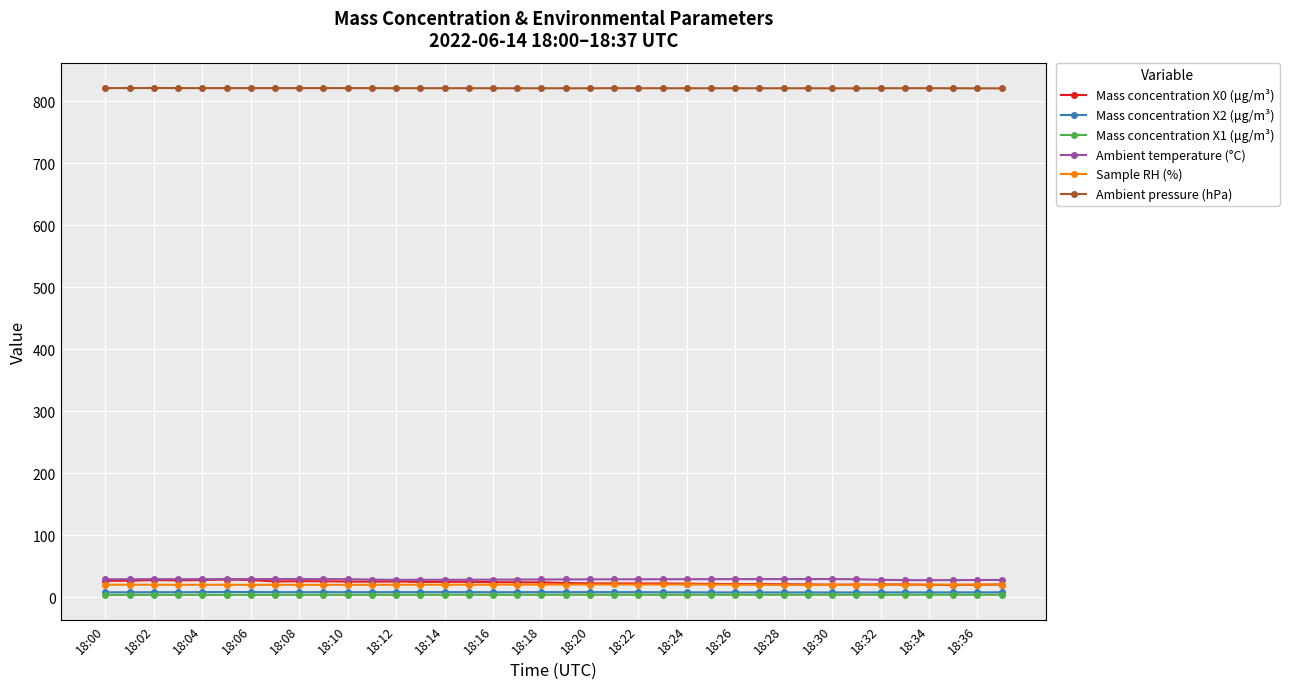

Which series has the largest total across all categories?

Ambient pressure (hPa)